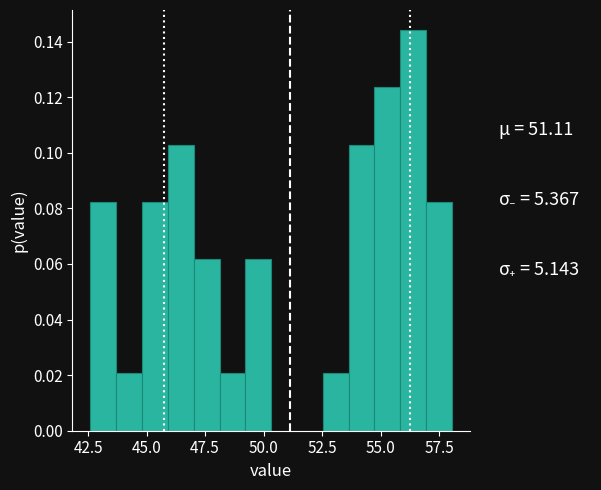

Read against the x-axis, roughly where is the centre of the tallest bar?

56.5